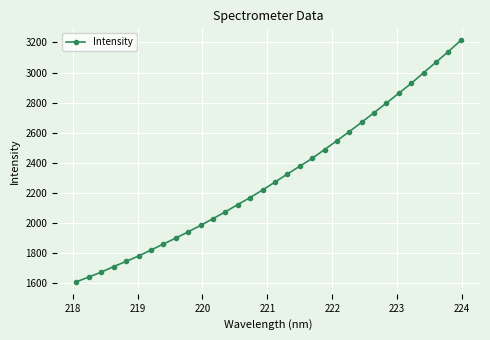

What is the greatest value displayed?

3213.8